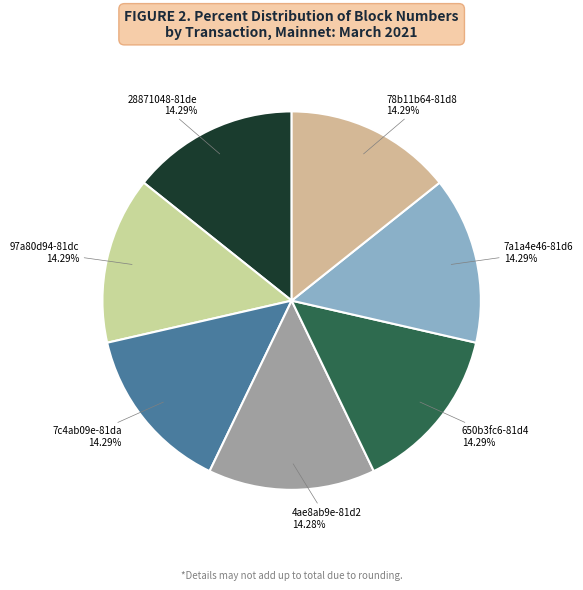

Count the number of slices in the pie.

7